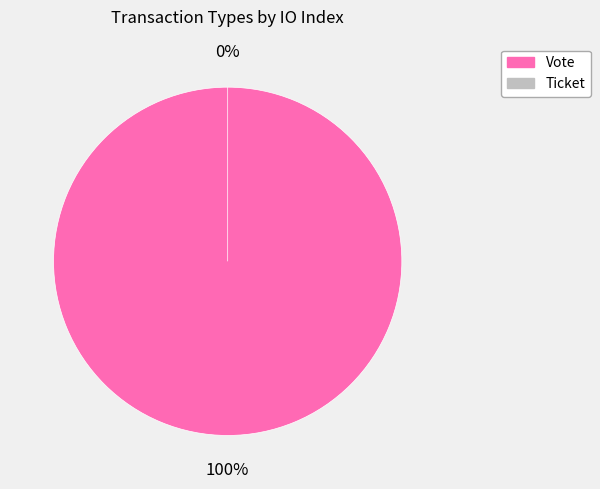

What is the change in value from Vote to Ticket?

-1